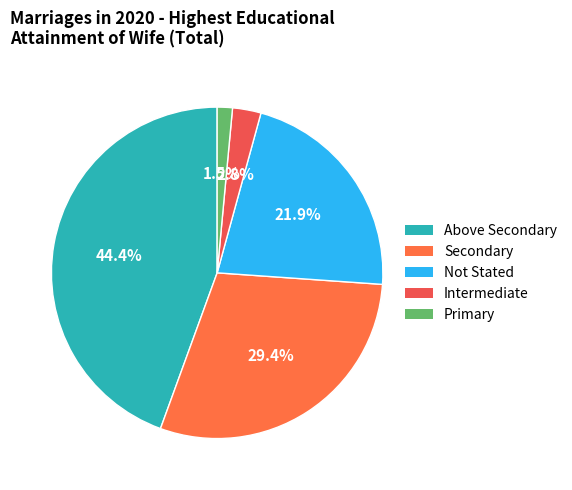

Combined, what portion of the pie is Secondary and Above Secondary?

73.9%